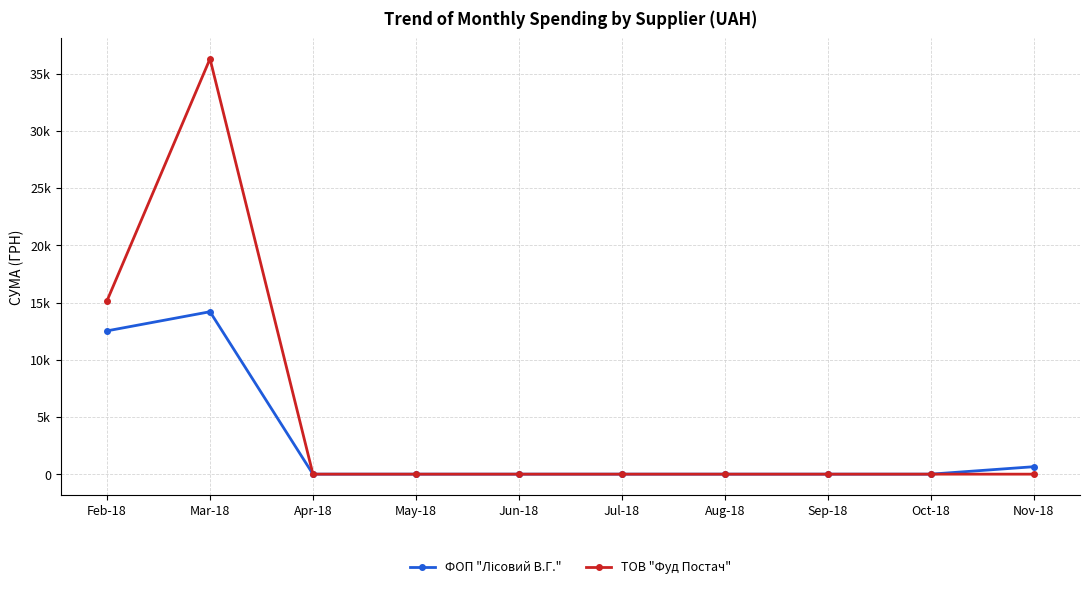

Does the chart have visible grid lines?

Yes